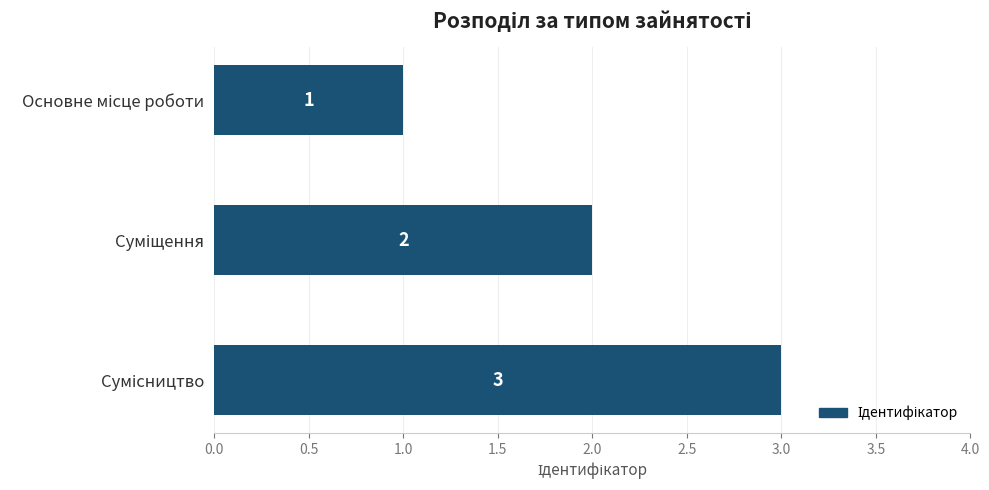

What is the value of the 2nd bar from the top?

2